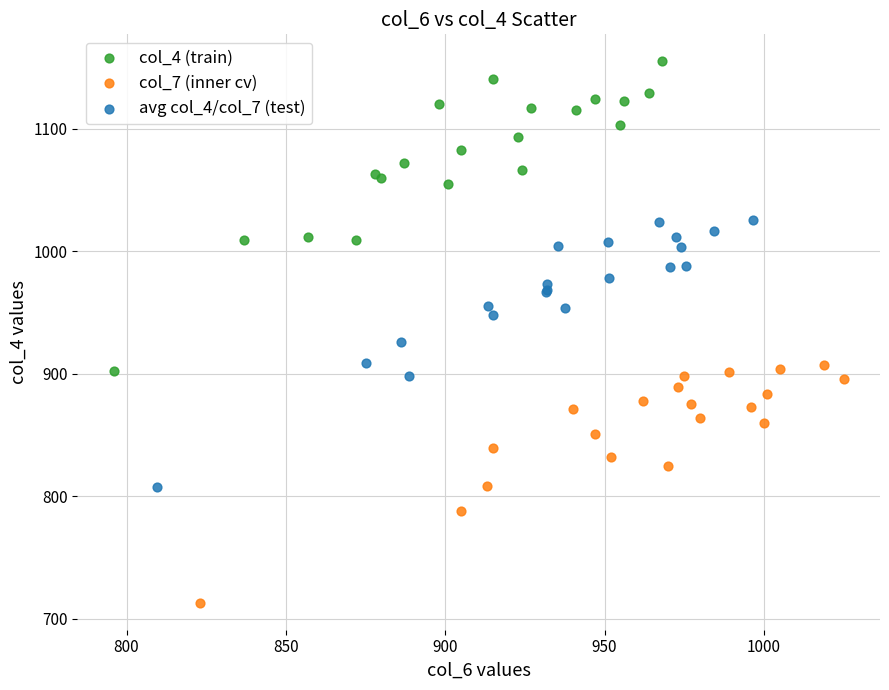

Which series reaches the minimum Y coordinate?

col_7 (inner cv)